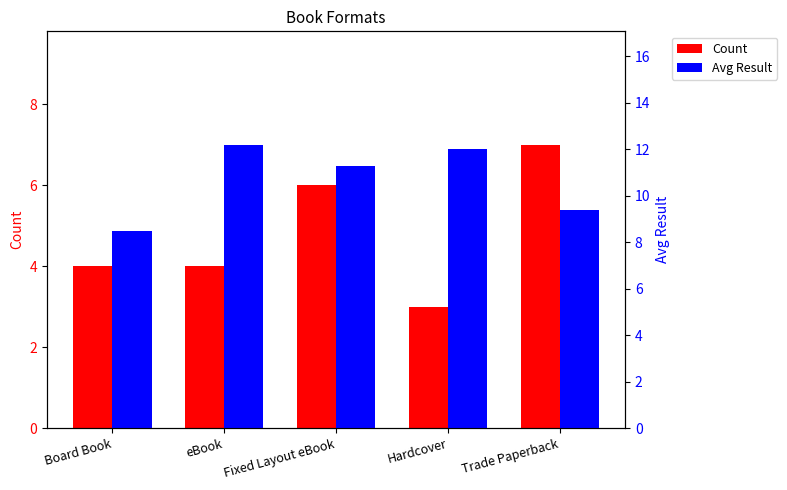

Reading left to right, extract all data points from this chart.

Count: 4.0	4.0	6.0	3.0	7.0
Avg Result: 8.5	12.2	11.3	12.0	9.4